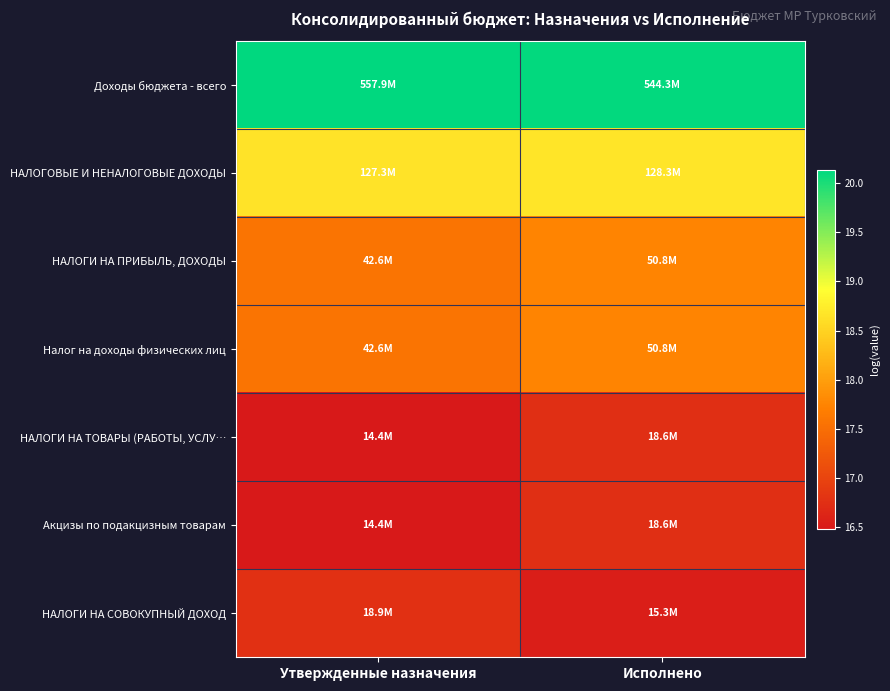

Count the number of categories in the chart.

2